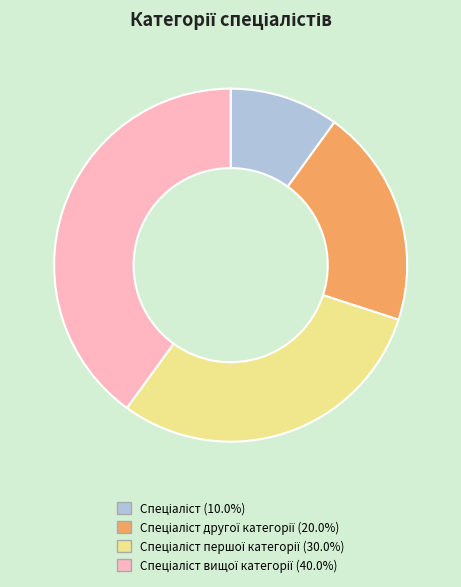

Does any single category account for the majority?

No